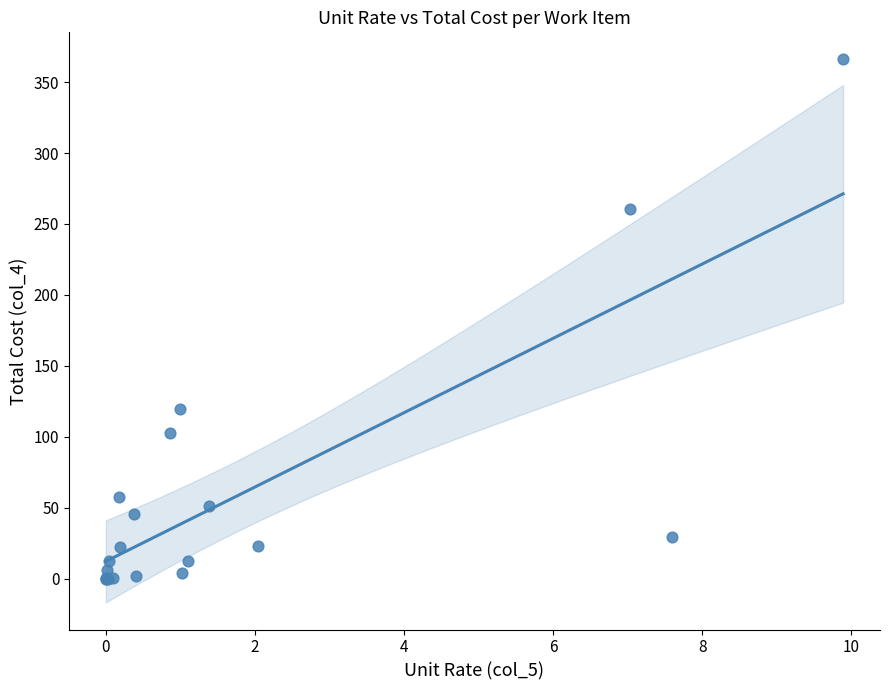

What Y value in the scatter plot is closest to 182?

119.4